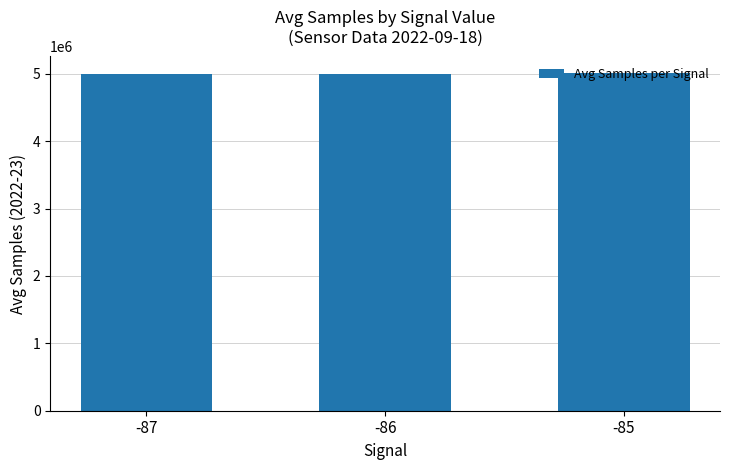

What is the maximum value shown in the chart?

5006687